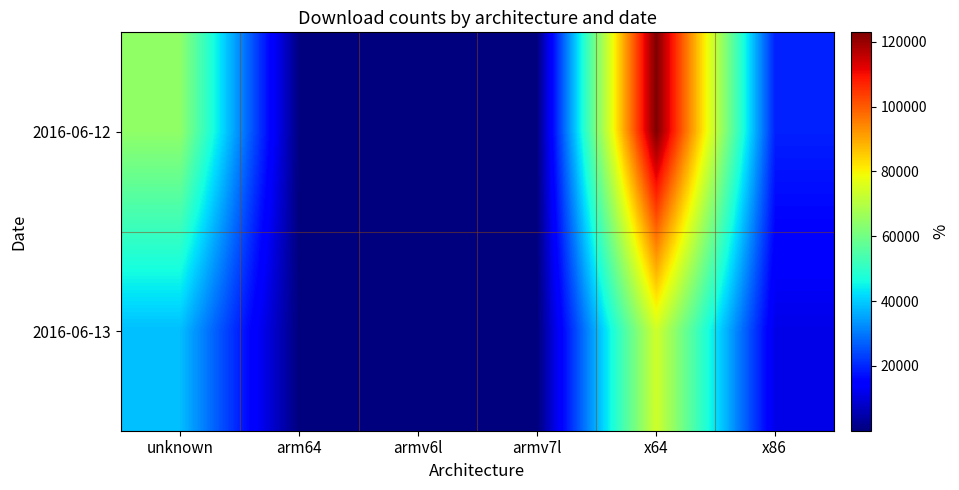

Reading left to right, what are all the values shown in this chart?

2016-06-12: unknown=64536	arm64=74	armv6l=157	armv7l=259	x64=122931	x86=19344
2016-06-13: unknown=38442	arm64=27	armv6l=45	armv7l=85	x64=73971	x86=11415